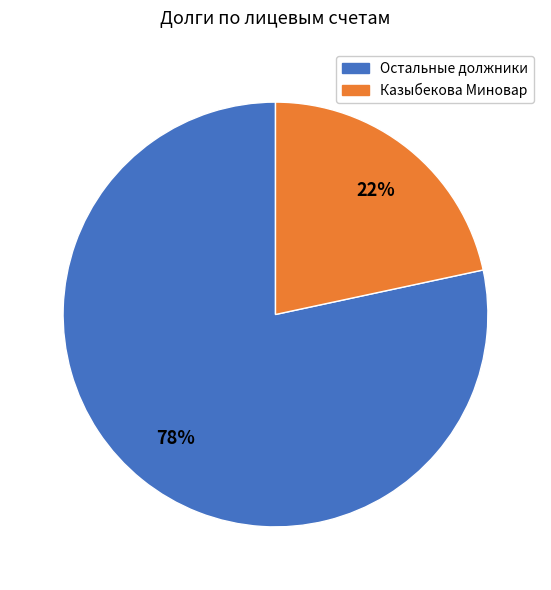

True or false: Остальные должники accounts for 73% of the total.

False